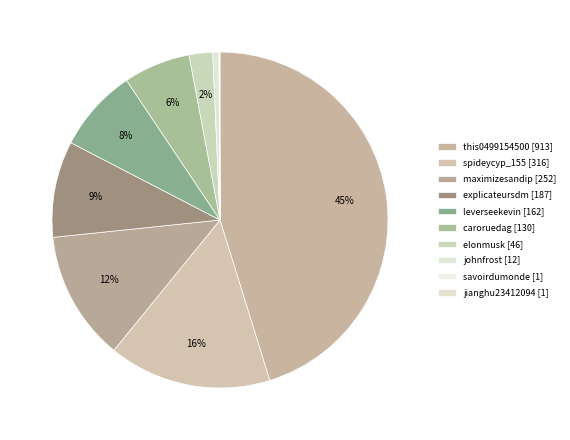

What is the total percentage of jianghu23412094 and johnfrost?

0.6%